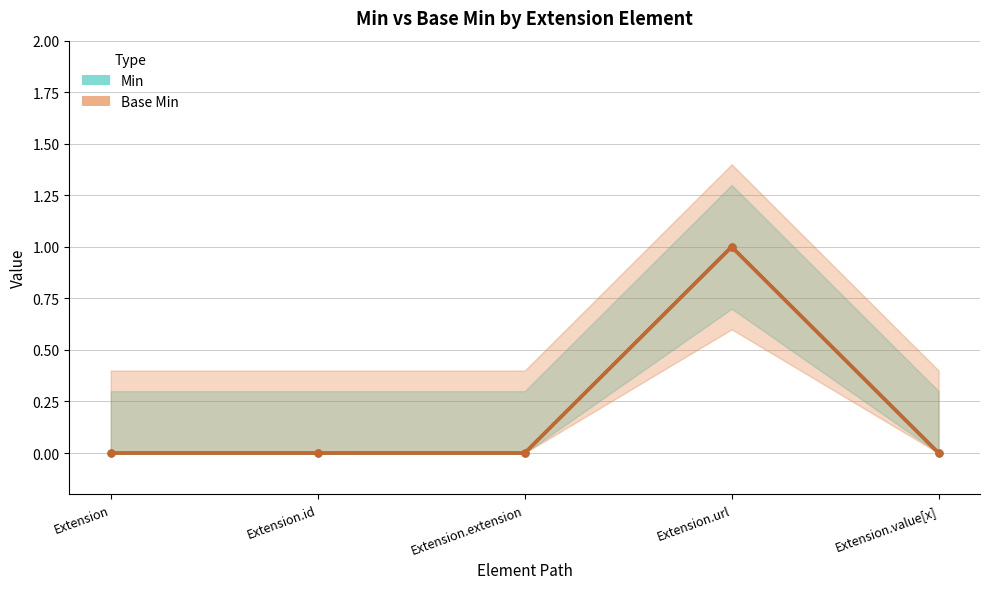

What is the label of the 3rd point from the right?

Extension.extension